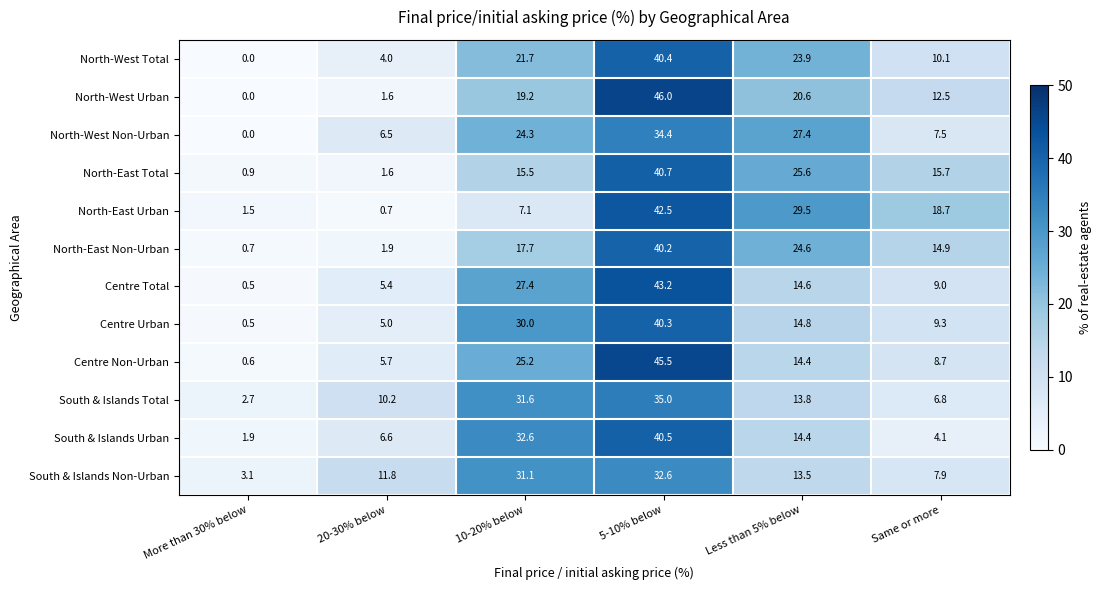

How many values in North-West Non-Urban are above zero?

5